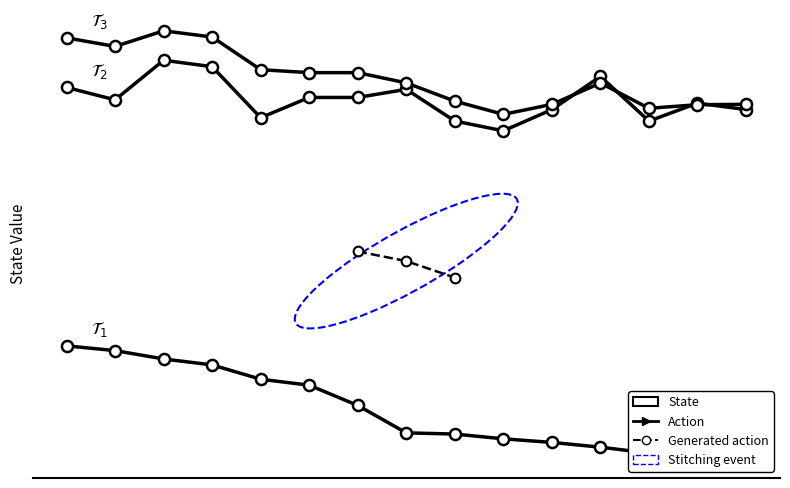

How many lines are shown in the chart?

3